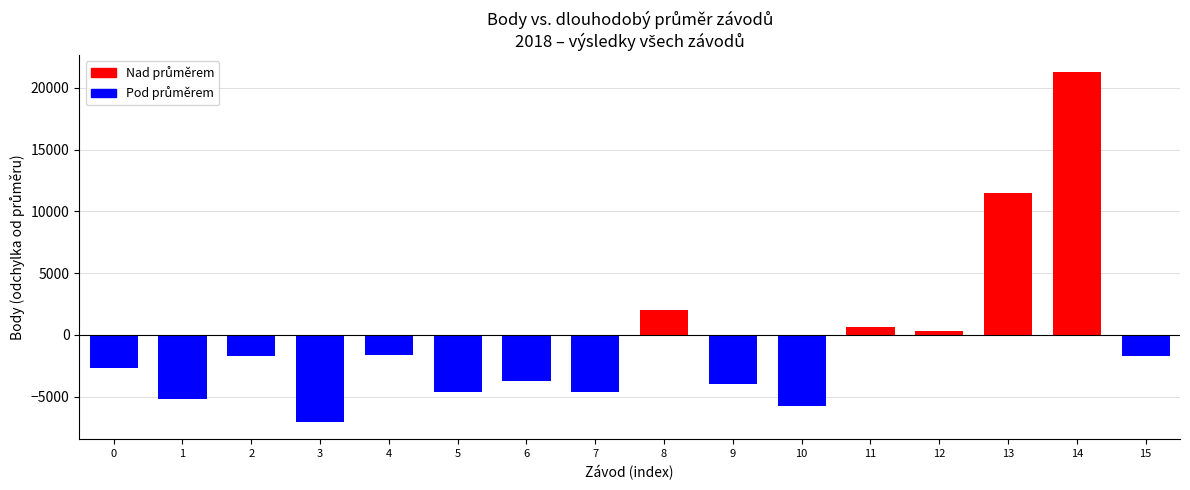

What is the value of the 4th bar from the left?

-7046.7